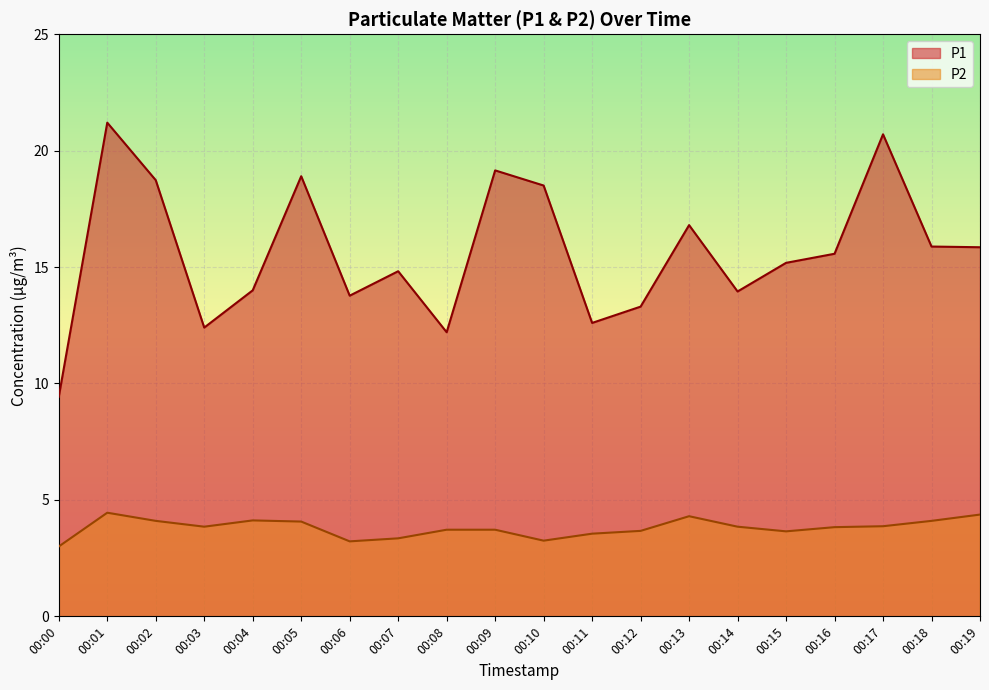

At which category does P1 reach its first local valley?

00:03